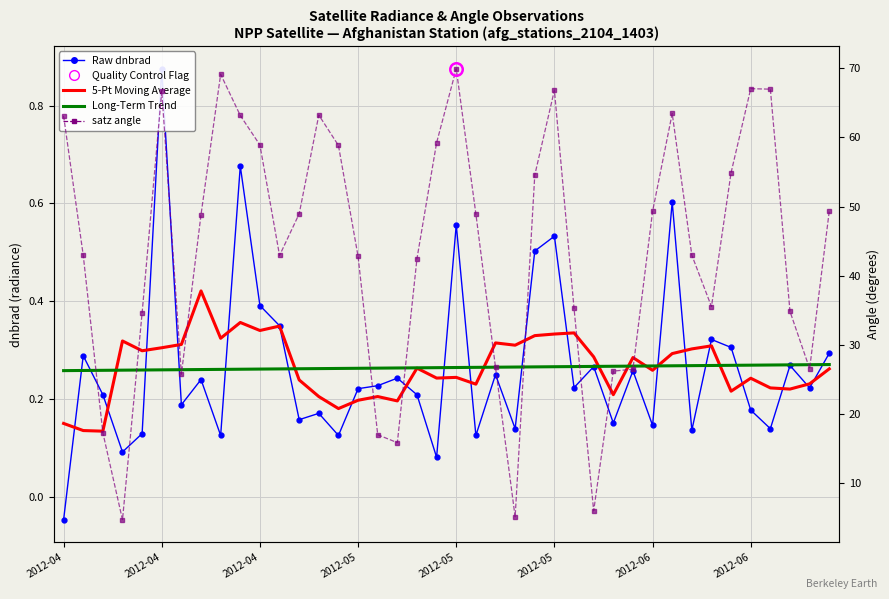

The Raw dnbrad series shows 0.2 at 2012-04. True or false?

True